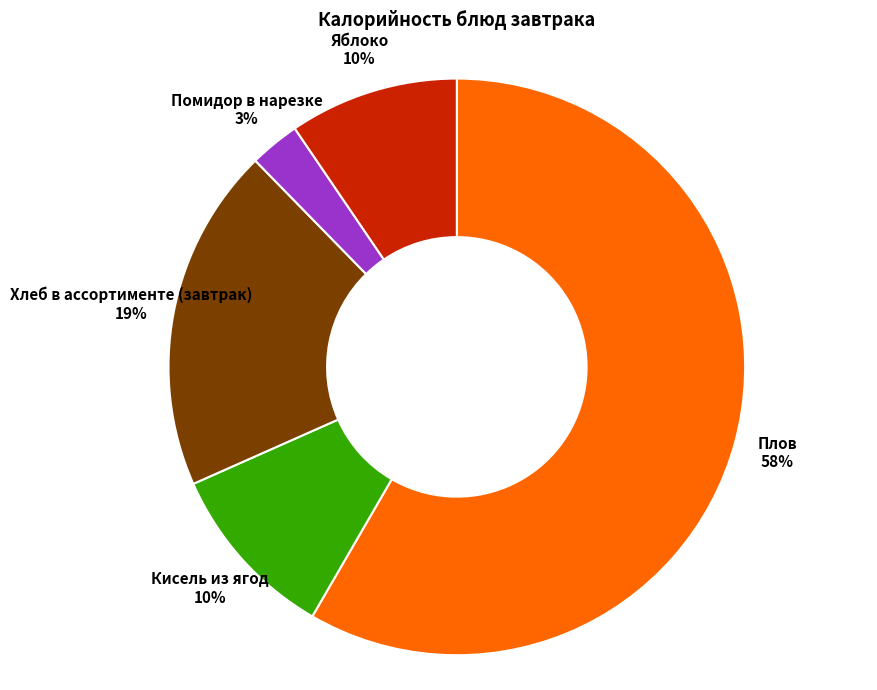

The Яблоко slice represents 15% of the pie. True or false?

False